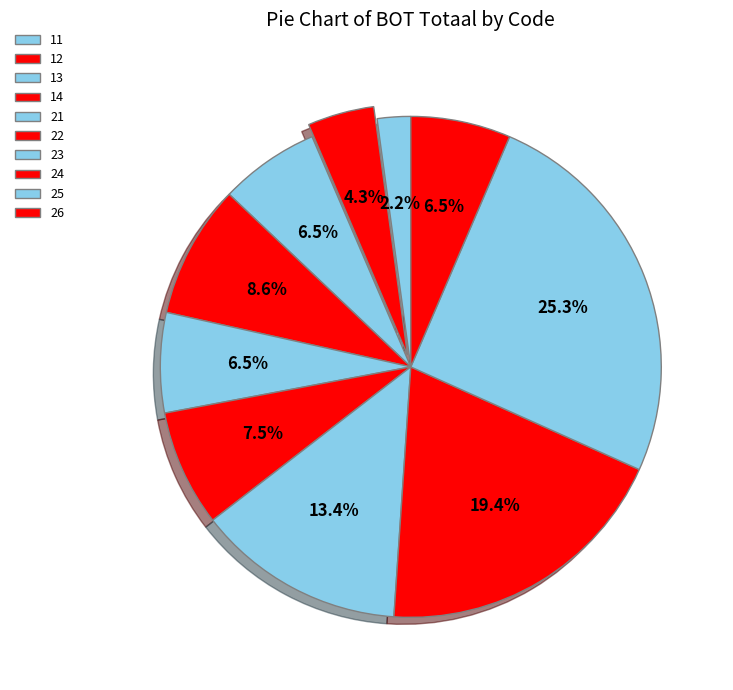

Rank the categories by value from highest to lowest.

25, 24, 23, 14, 22, 13, 21, 26, 12, 11